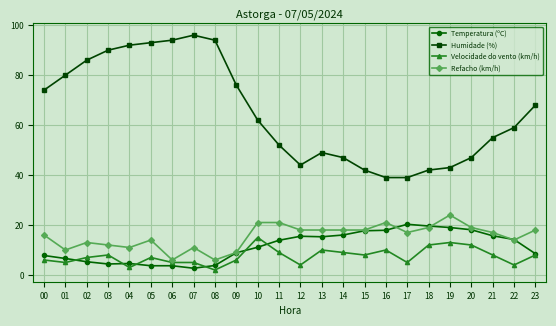

Between 04 and 17, which series saw the biggest shift?

Humidade (%)